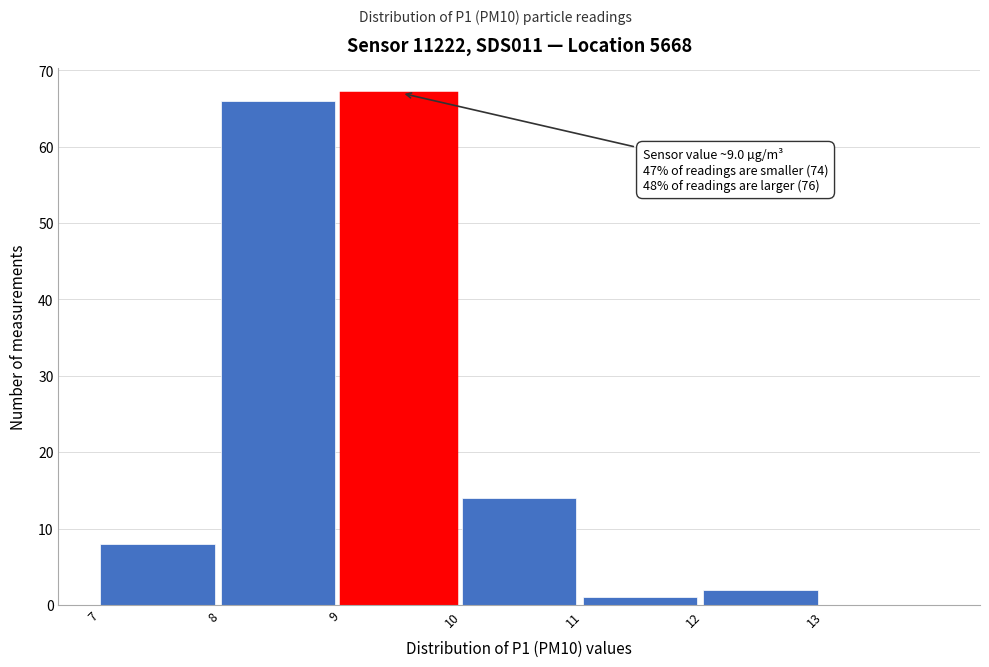

Which range on the x-axis has the tallest bar?

9 to 10